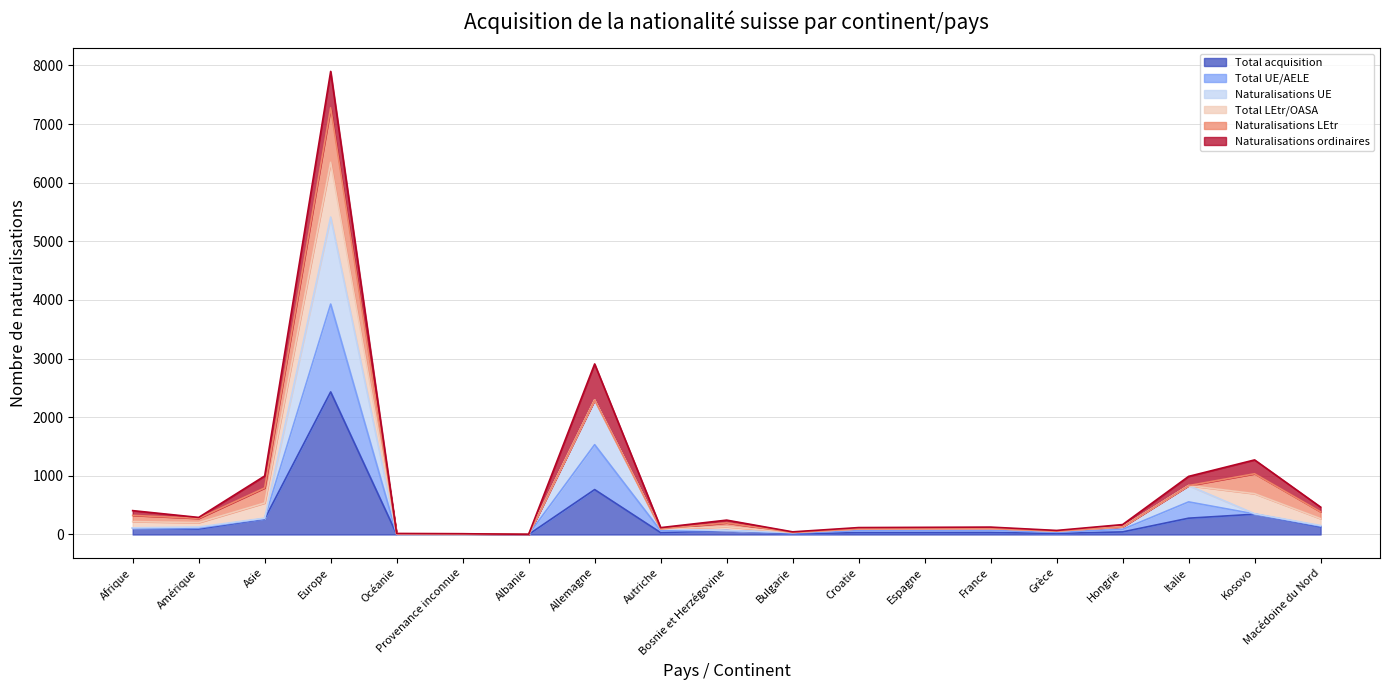

Which category has the highest value in the Total acquisition series?

Europe